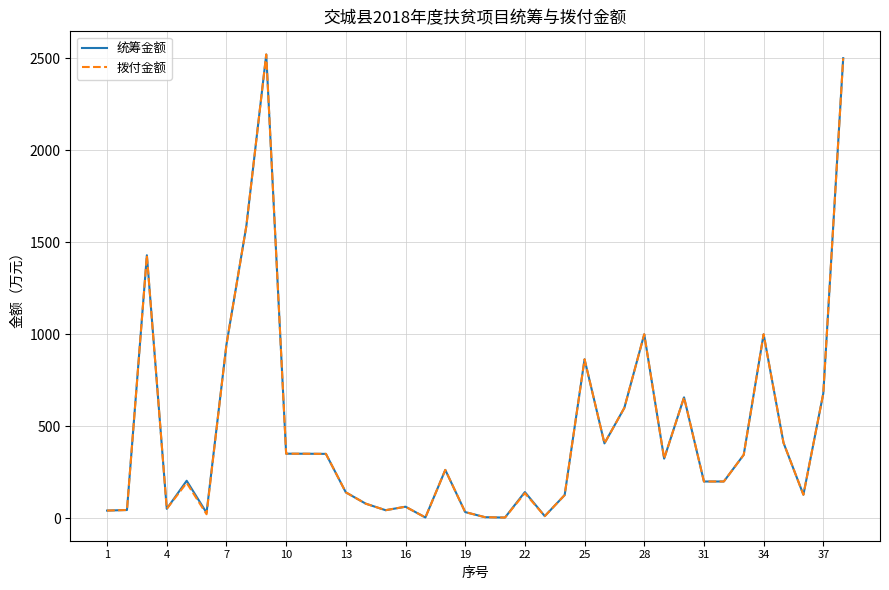

What is the maximum value for 拨付金额?

2520.0